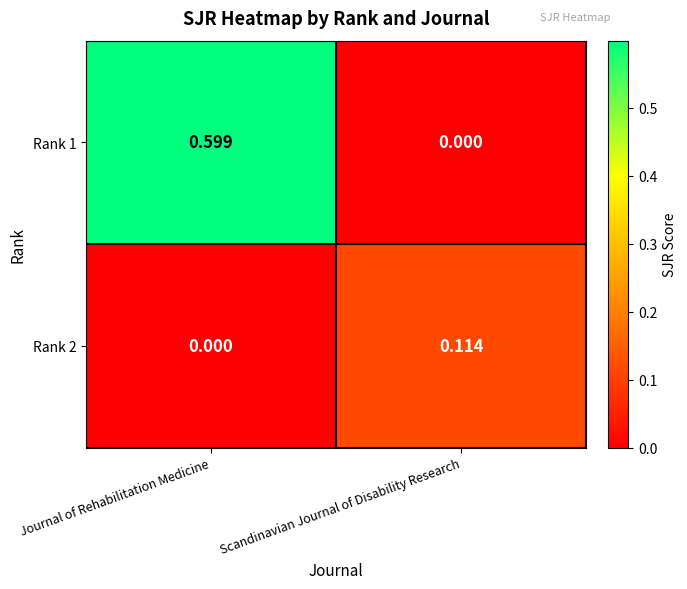

Which category has the highest value in the Rank 1 series?

Journal of Rehabilitation Medicine